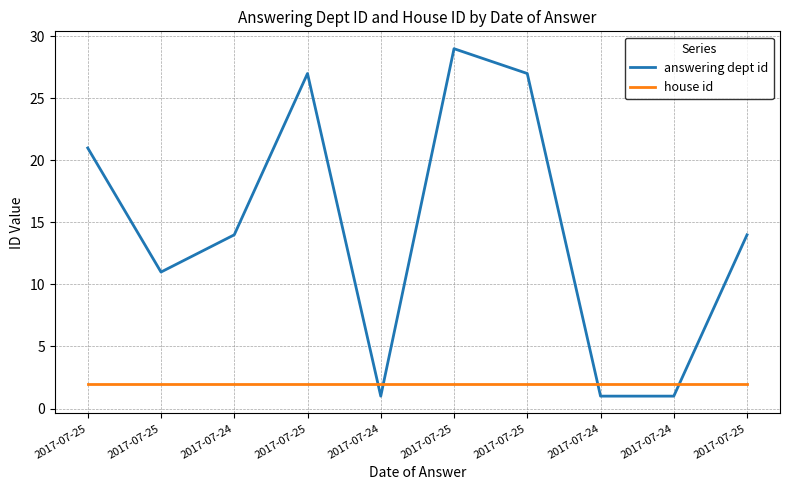

Rank the series by their average value, from highest to lowest.

answering dept id, house id